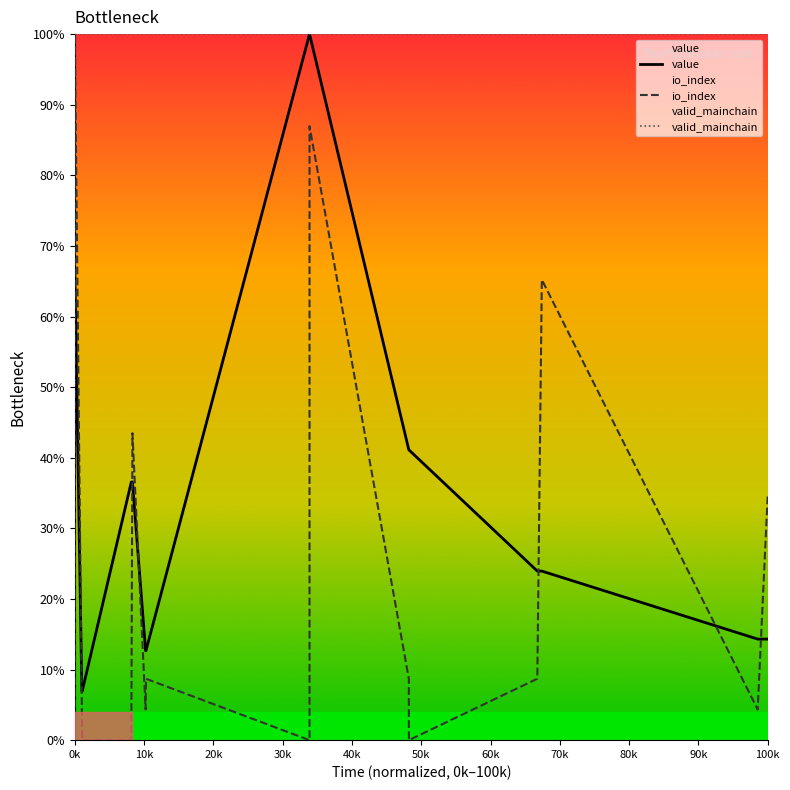

Is it true that valid_mainchain equals 166.7 at 100k?

False